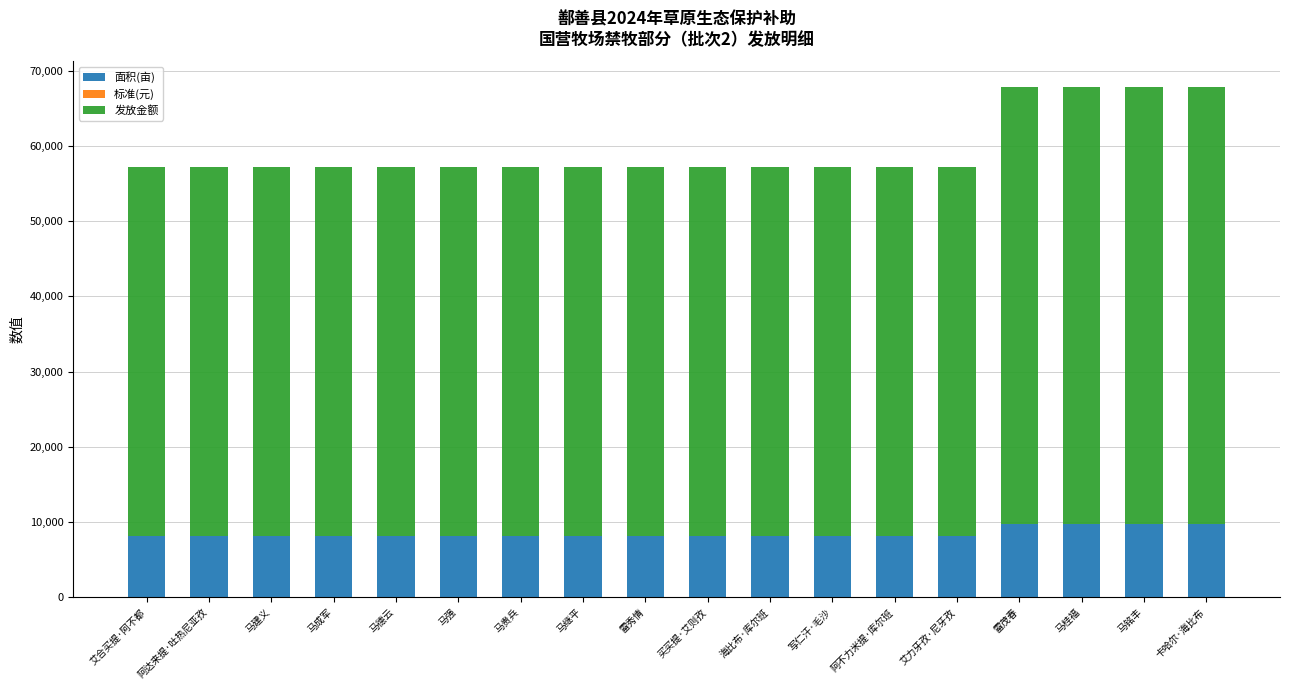

True or false: 面积(亩) has a value of 8176.6 at 马德云.

True